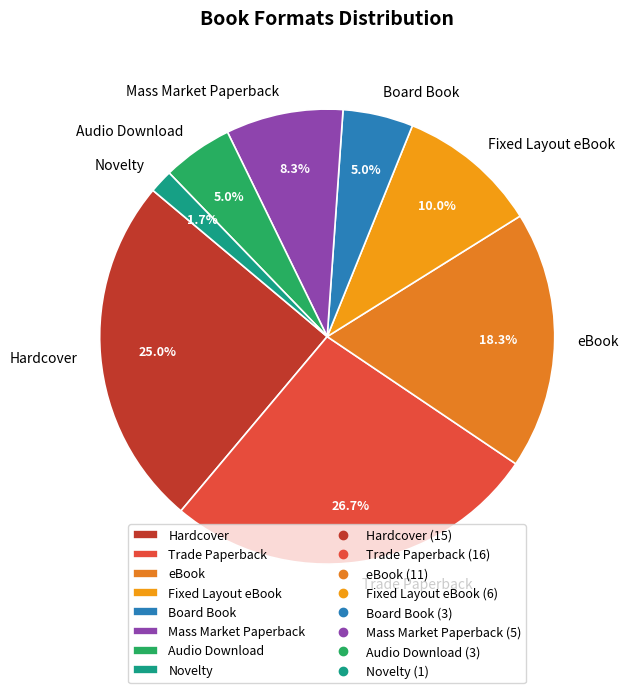

Is it true that Audio Download is 5% of the pie?

True